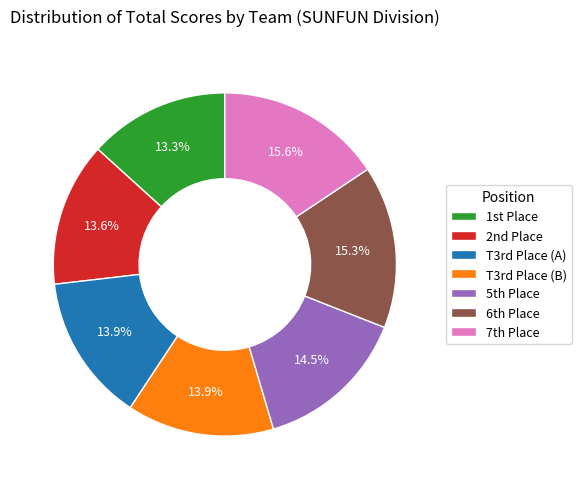

What percentage is NOT represented by T3rd Place (A)?

86.1%